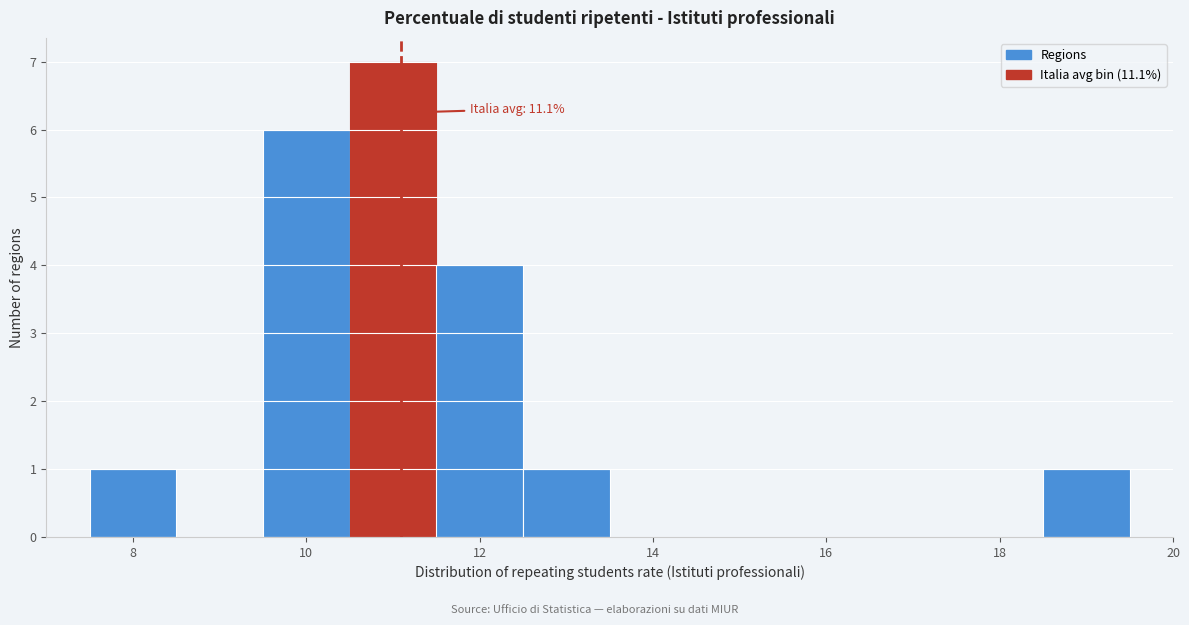

Over which range of the x-axis is the bar tallest?

10.5 to 11.5